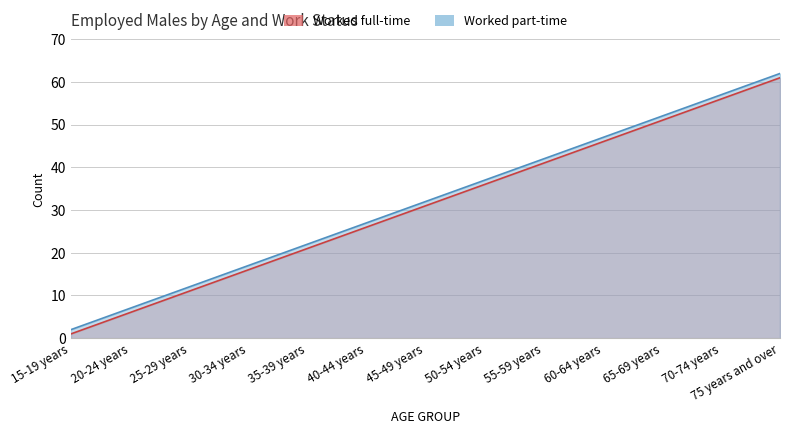

What is the sum of the Worked full-time values at 25-29 years and 50-54 years?

47